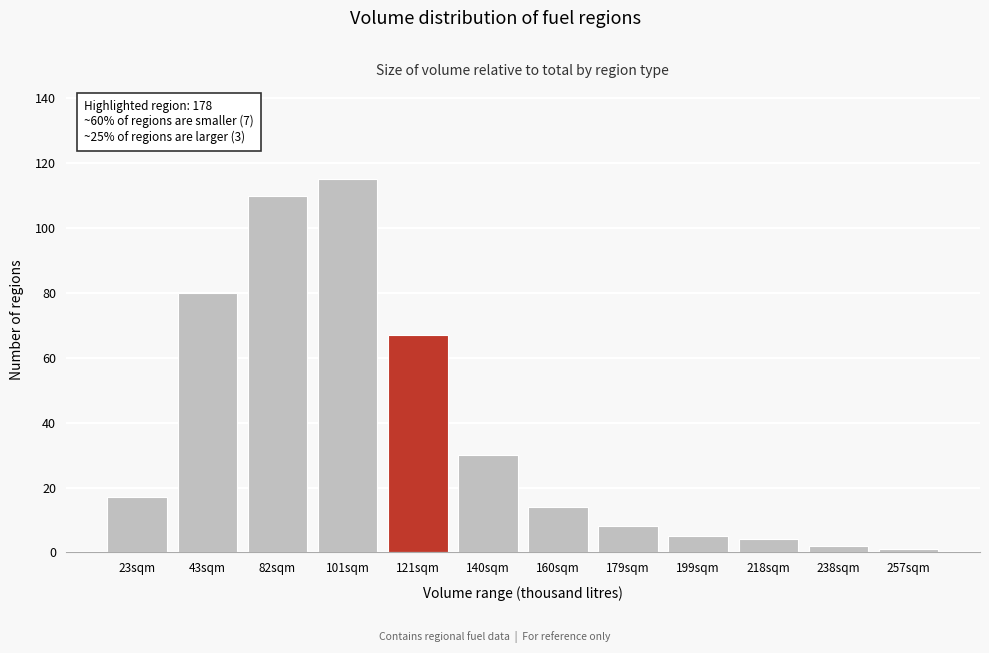

Reading left to right, extract all data points from this chart.

23sqm=17	43sqm=80	82sqm=110	101sqm=115	121sqm=67	140sqm=30	160sqm=14	179sqm=8	199sqm=5	218sqm=4	238sqm=2	257sqm=1